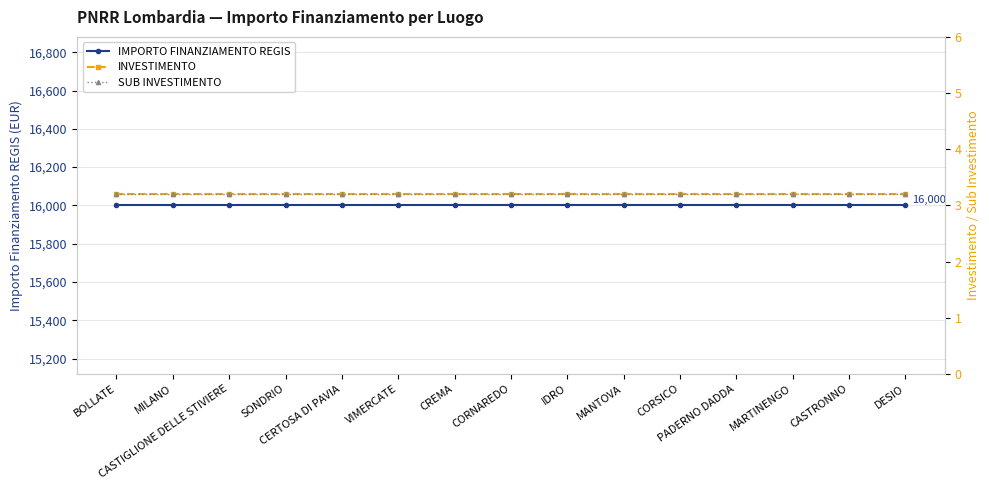

Which has a higher value, MARTINENGO or BOLLATE?

MARTINENGO